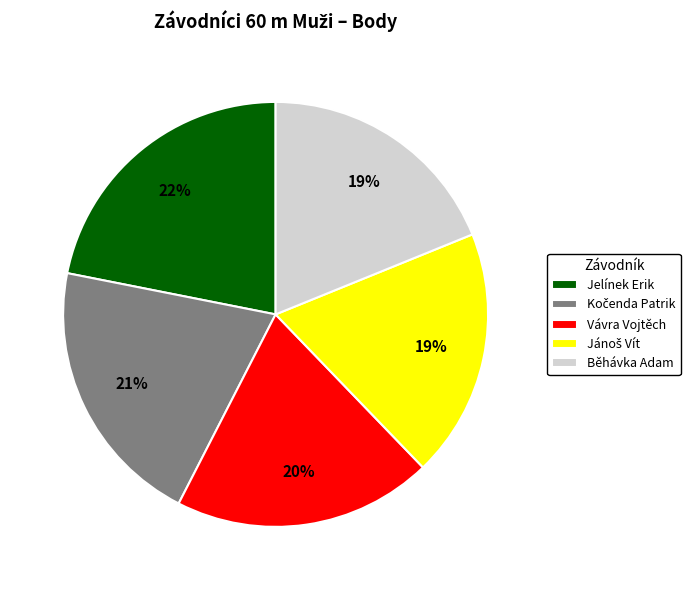

Which category has the biggest portion of the pie?

Jelínek Erik